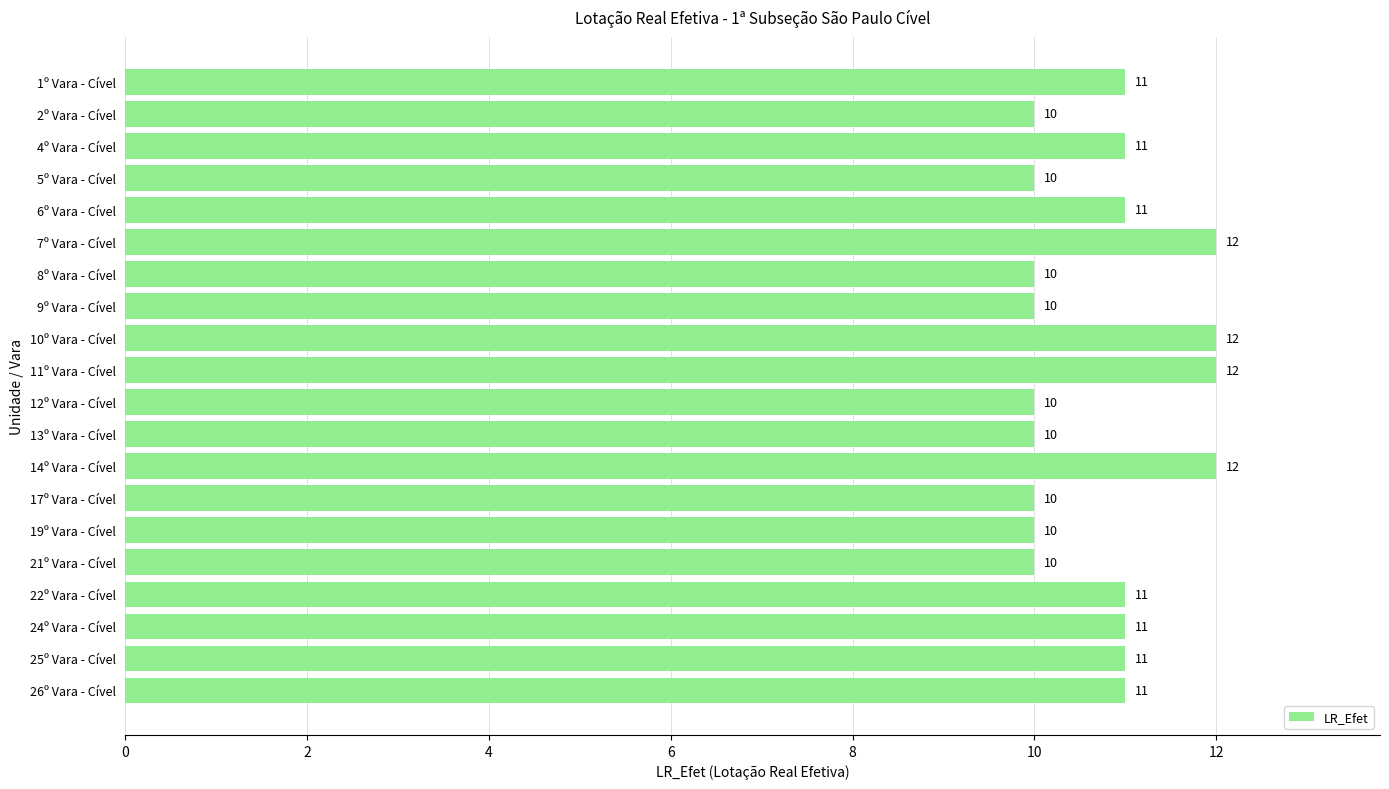

How many bars are there in total?

20